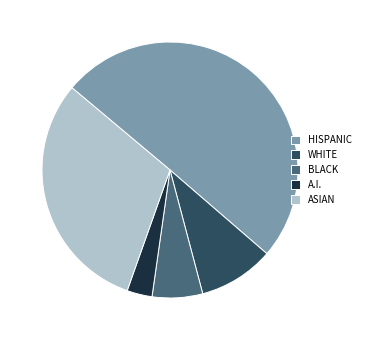

Rank the categories by value from lowest to highest.

A.I., BLACK, WHITE, ASIAN, HISPANIC